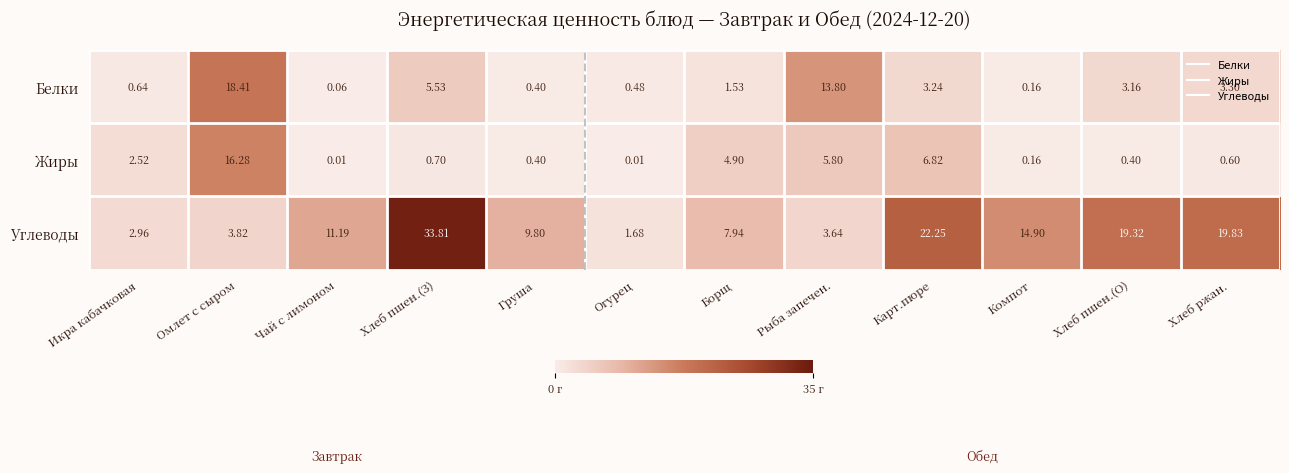

Count the number of categories in the chart.

12